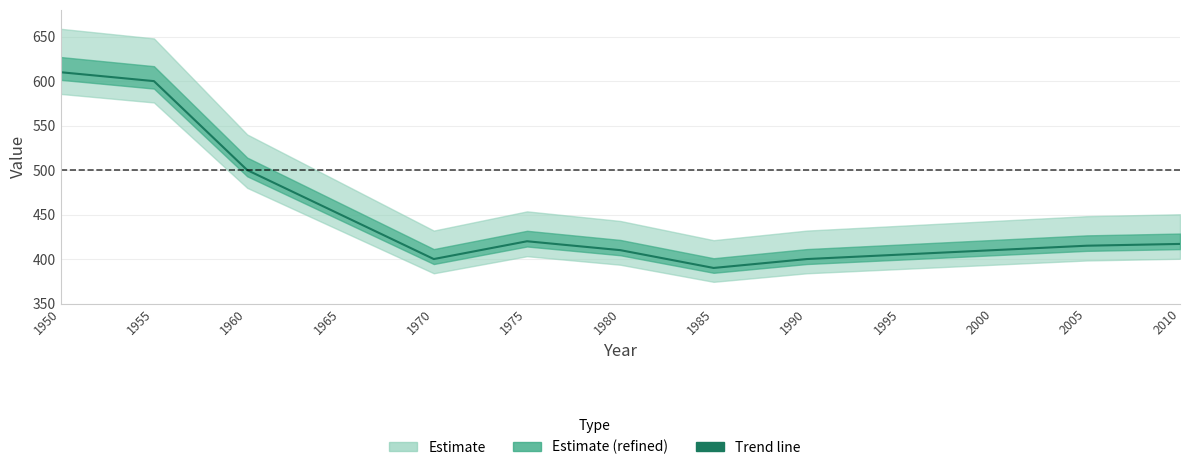

What is the greatest value displayed?

610